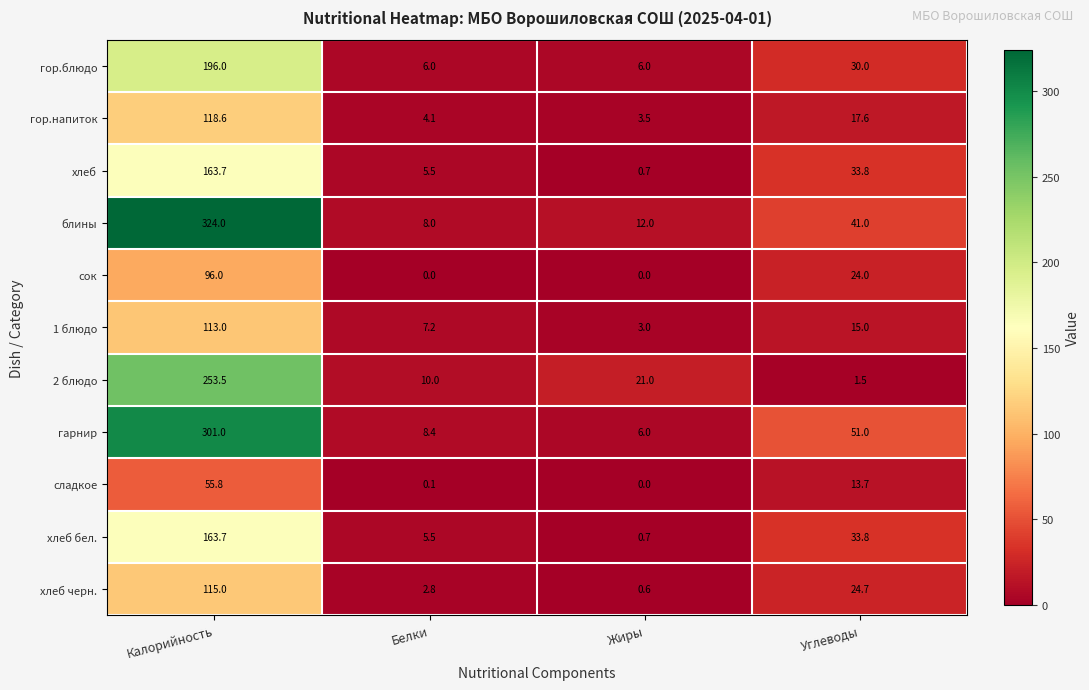

What is the sum of the гор.блюдо values at Калорийность and Белки?

202.0